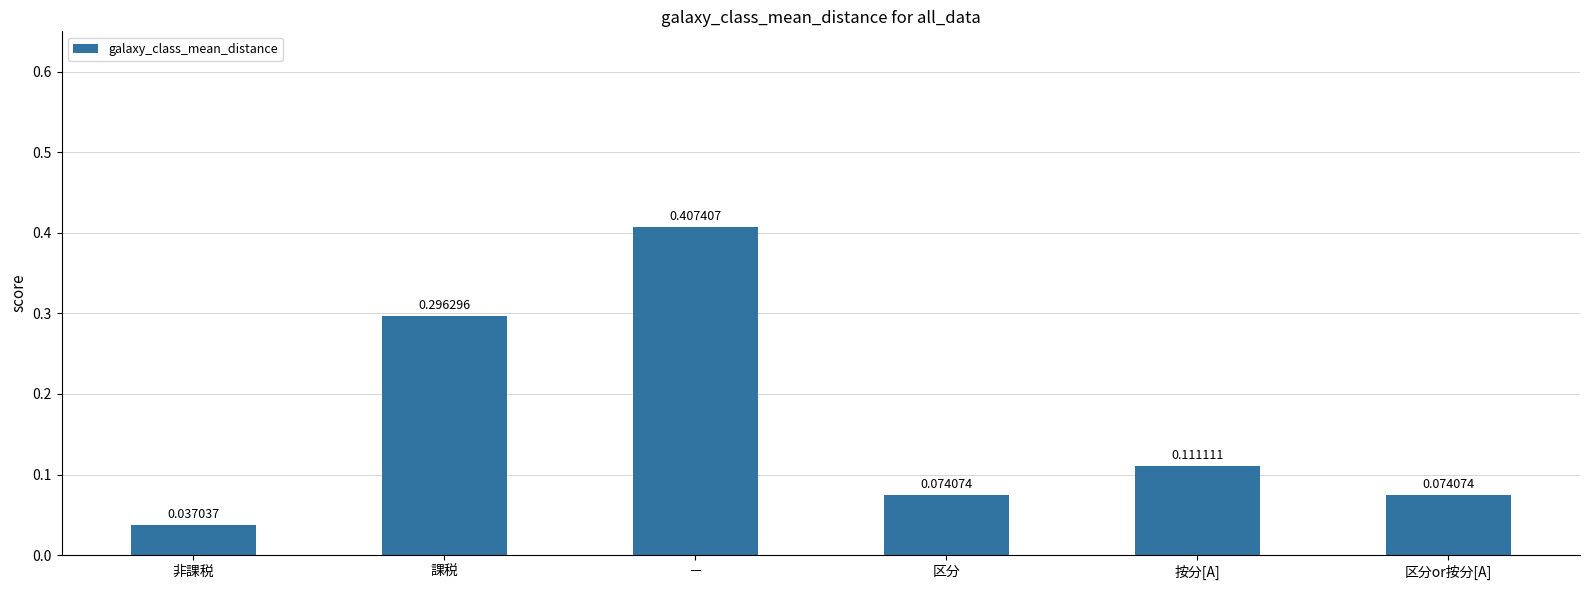

At which label is the value closest to 0?

非課税